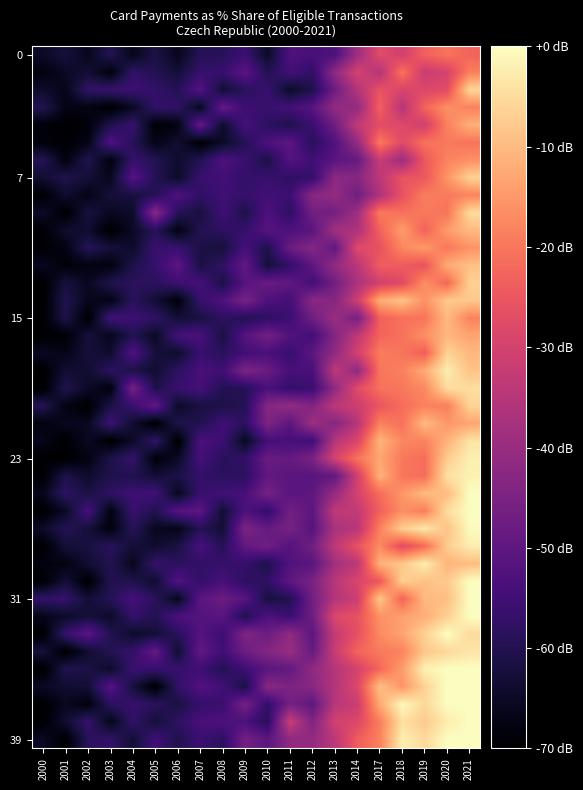

Between 2021 and 2009, which is larger?

2021